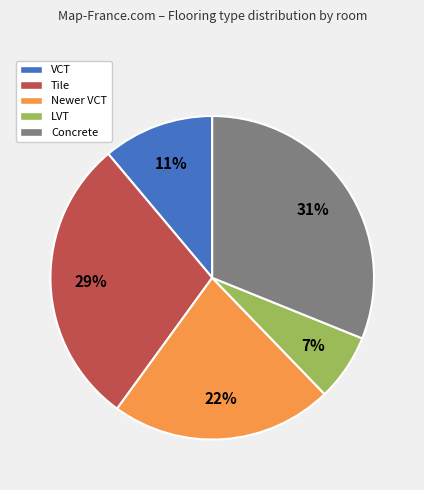

Is there a majority slice in this chart?

No